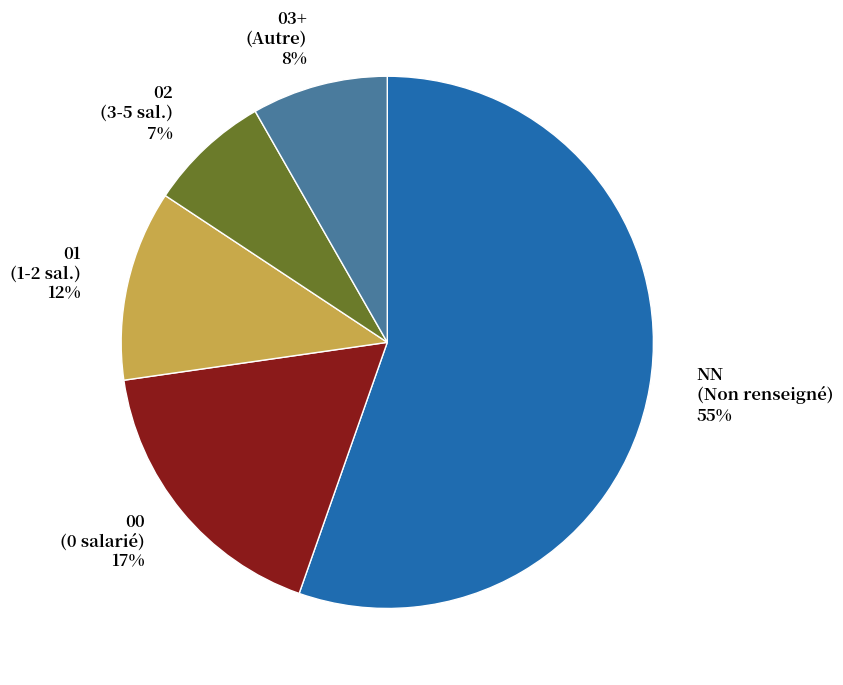

Is there a majority slice in this chart?

Yes